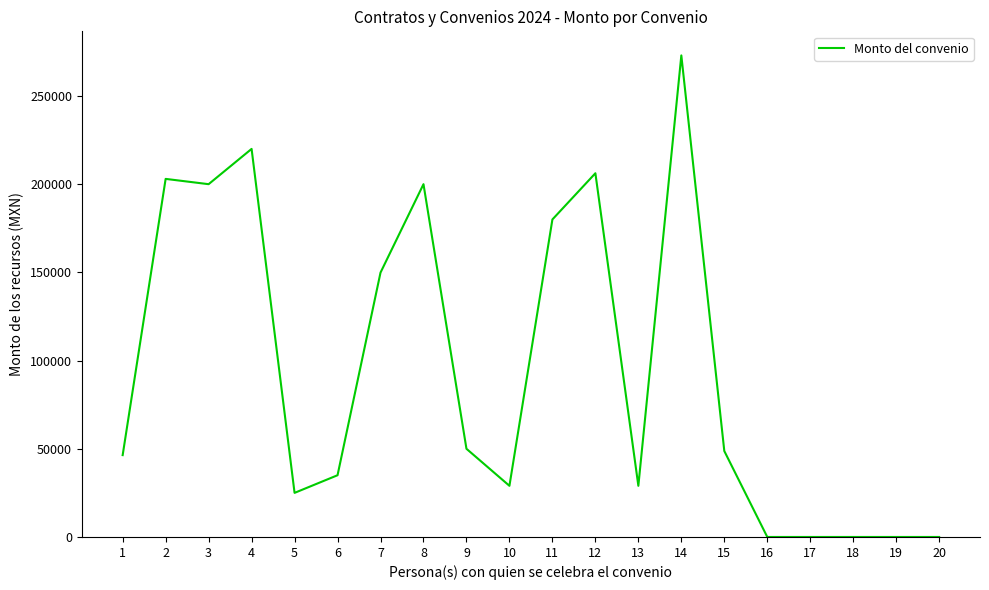

What is the maximum value shown in the chart?

273000